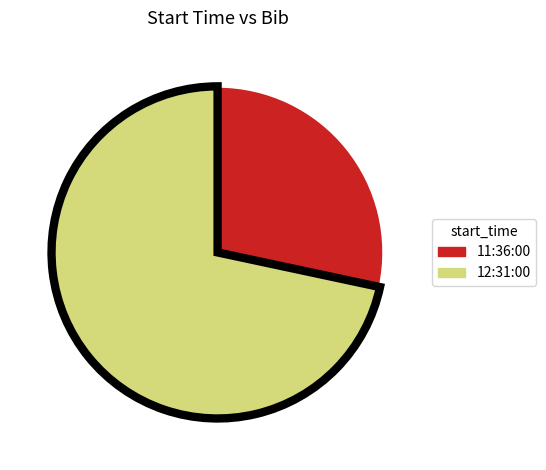

Is the sum of 12:31:00 and 11:36:00 greater than half?

Yes